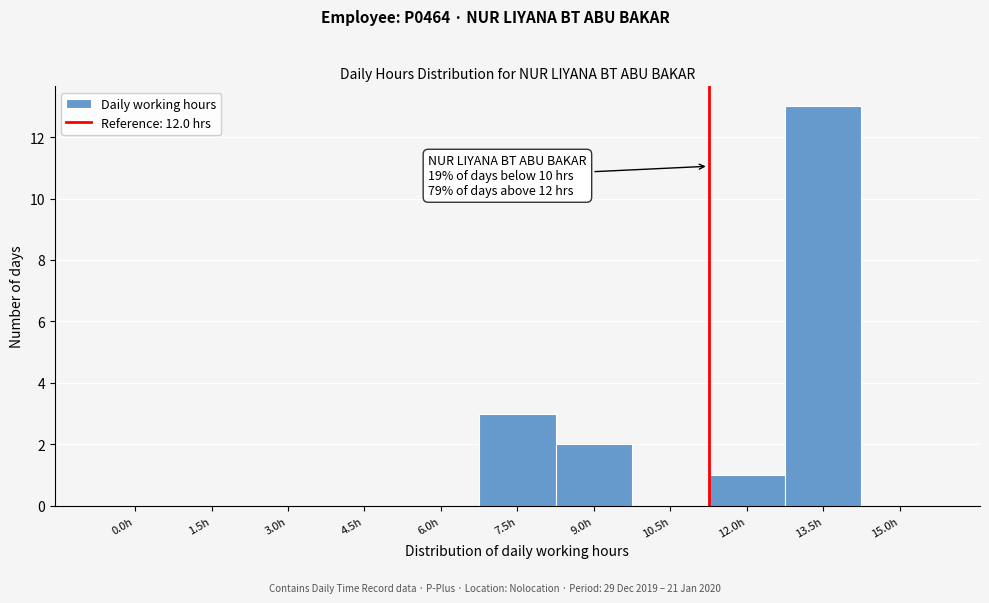

Reading right to left, list all the values displayed in this chart.

15.0h=0	13.5h=13	12.0h=1	10.5h=0	9.0h=2	7.5h=3	6.0h=0	4.5h=0	3.0h=0	1.5h=0	0.0h=0